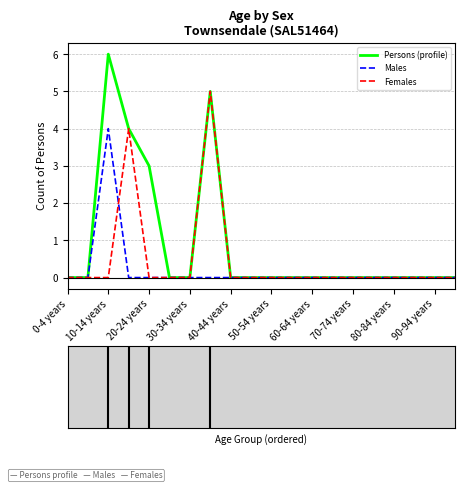

Which series has the largest range (max minus min)?

Persons (profile)